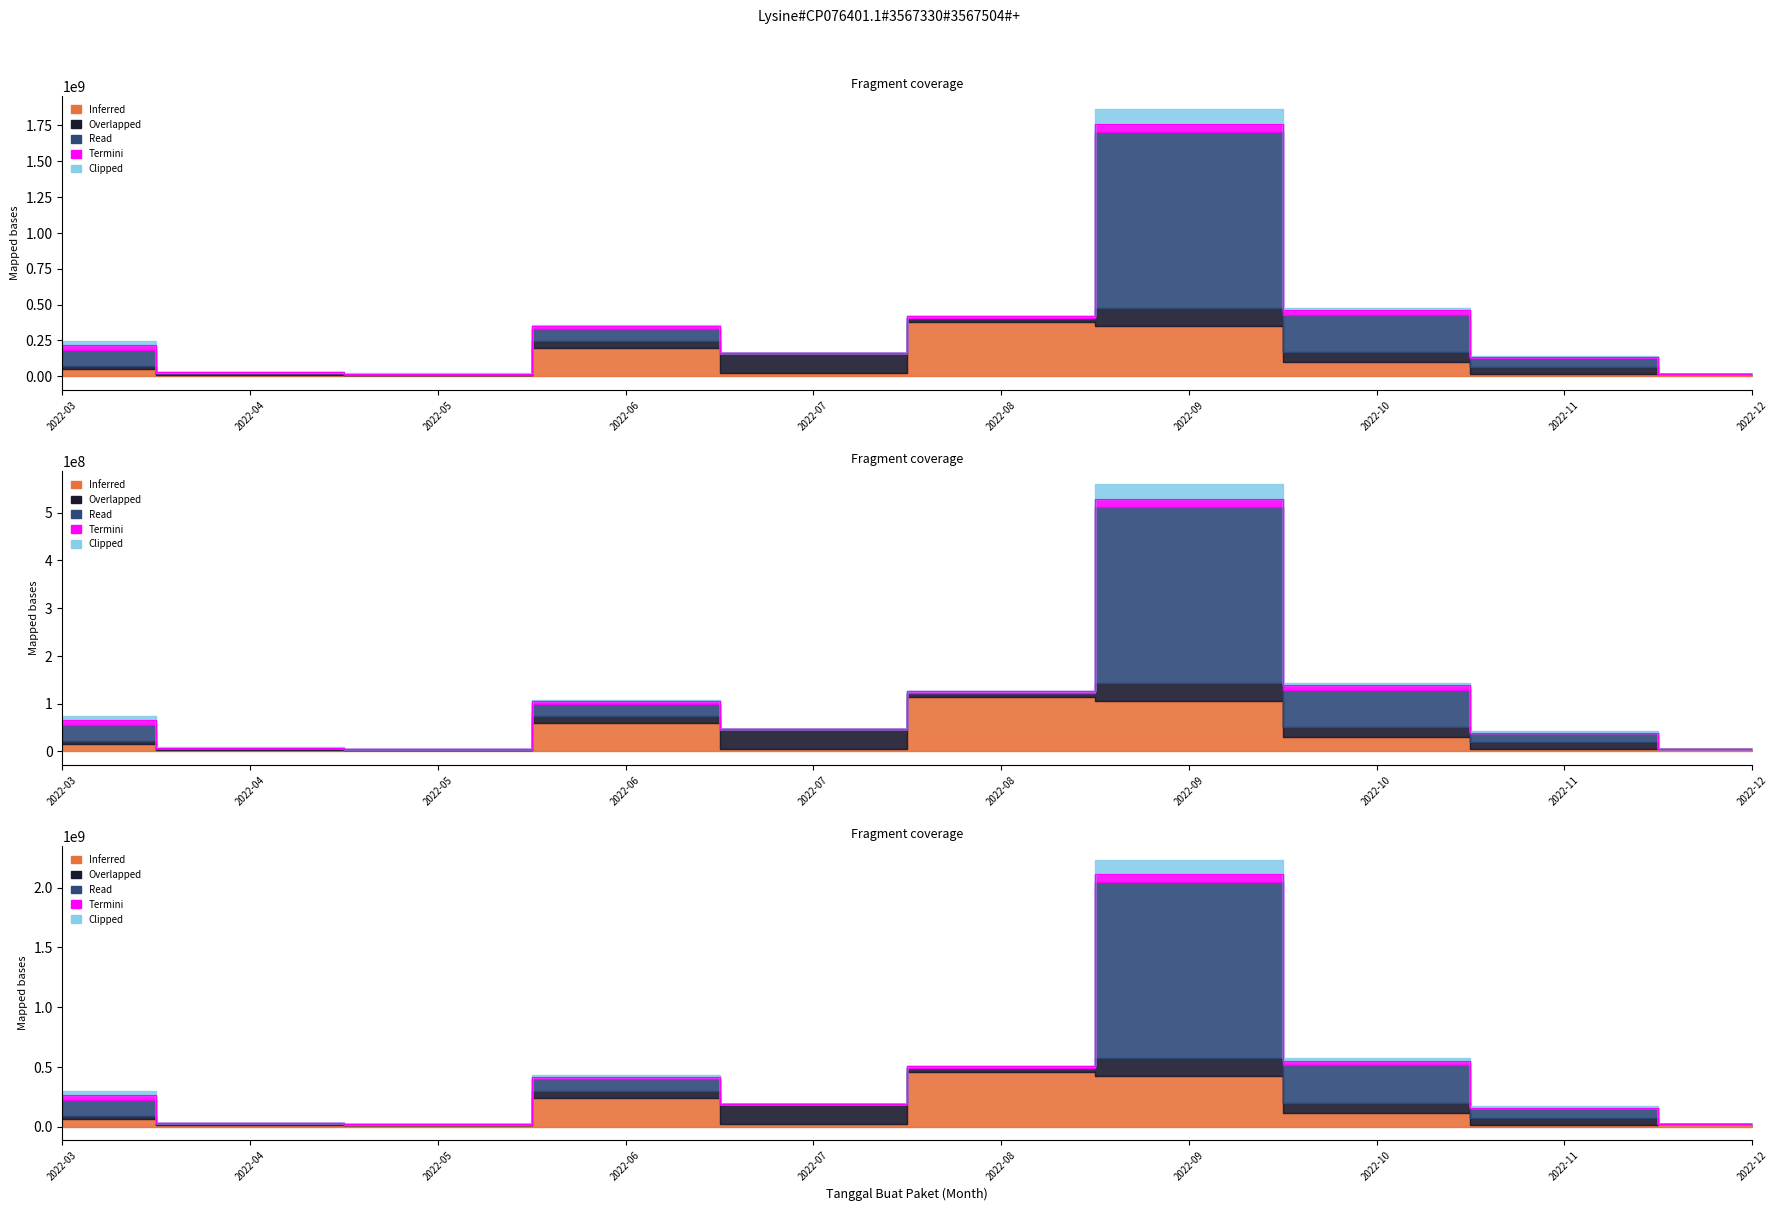

What is the difference between the Read values at 2022-06 and 2022-09?

1144682000